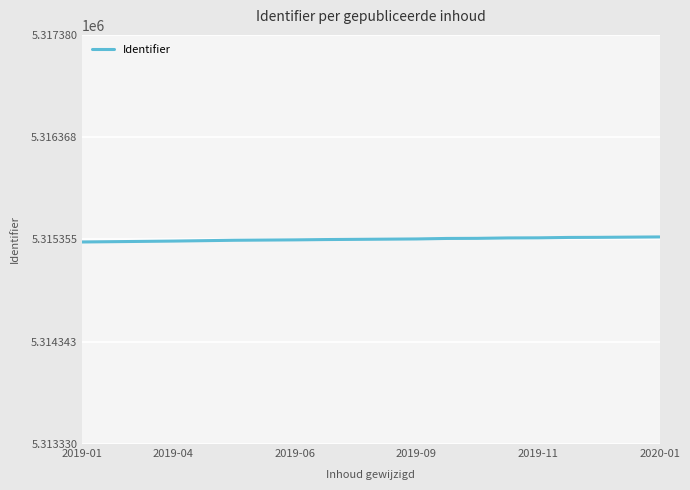

What is the smallest value displayed?

5315330